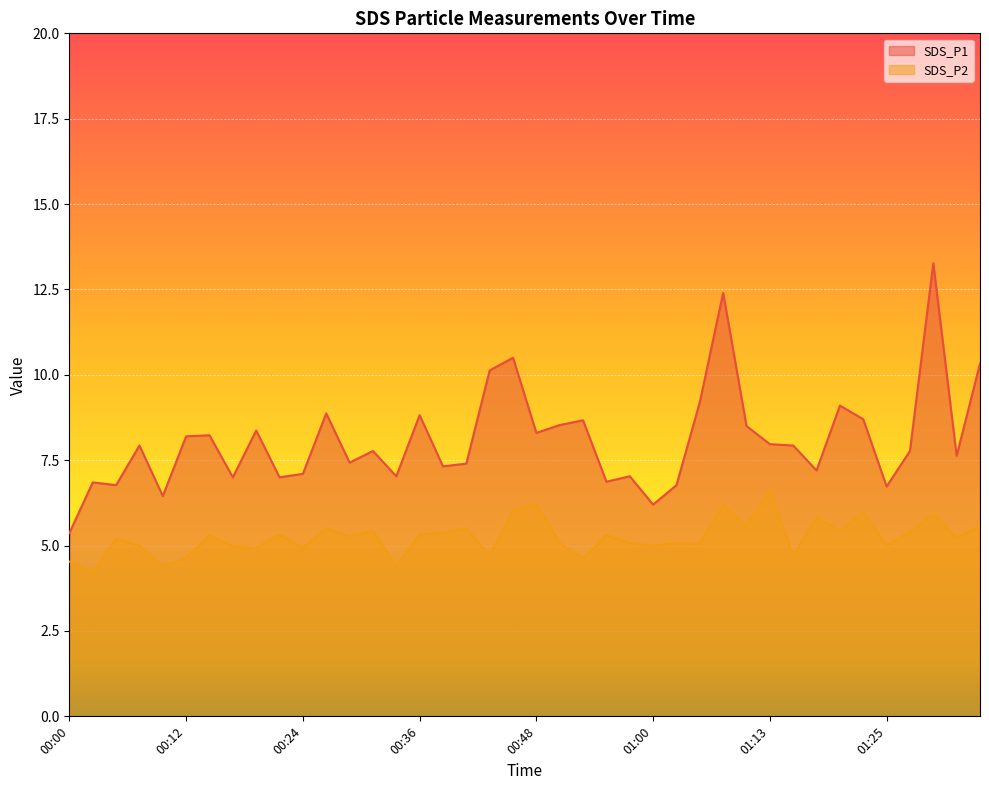

The value of SDS_P2 at 00:24 is 2.1. True or false?

False